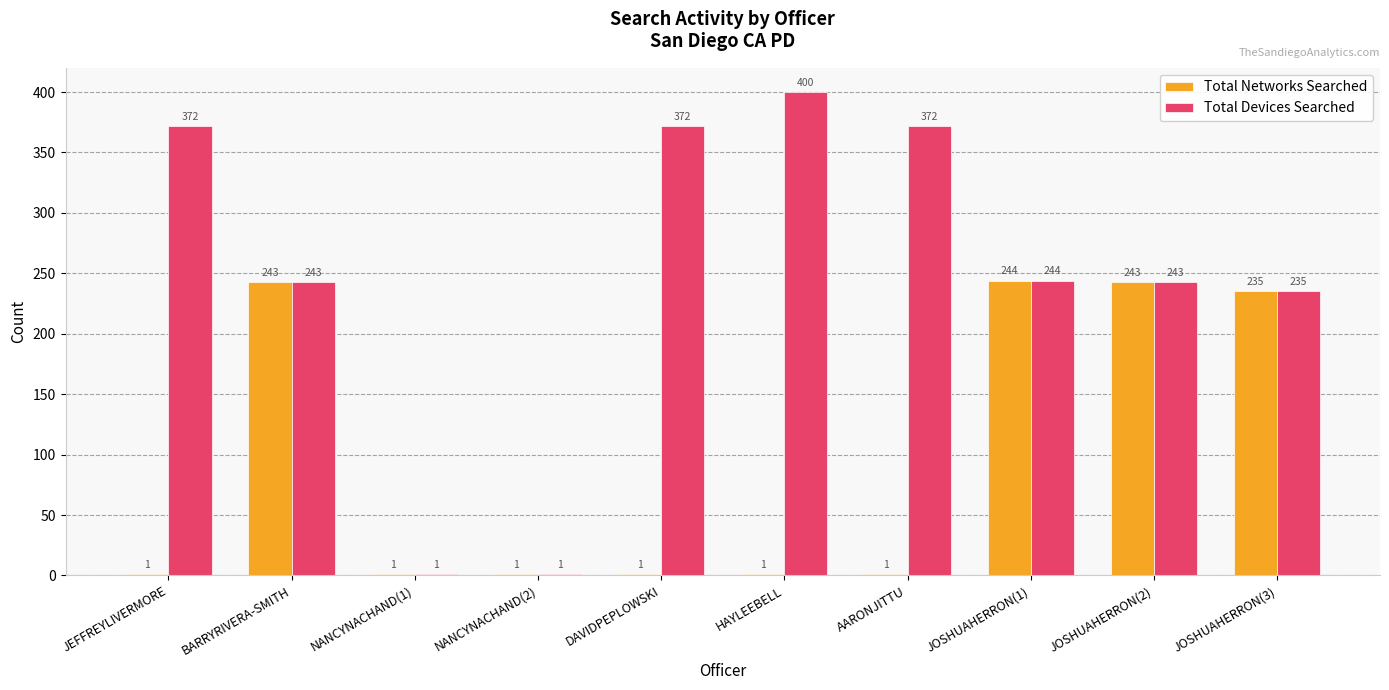

What is the highest value of the Total Networks Searched series?

244